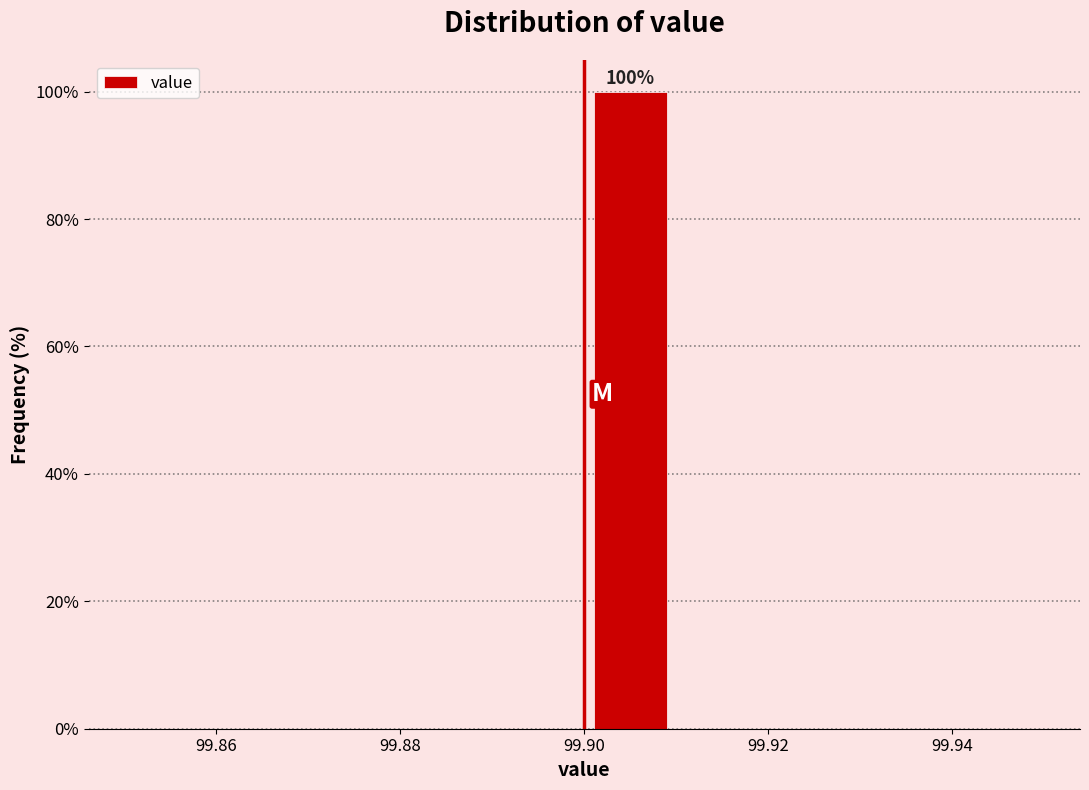

Over which range of the x-axis is the bar tallest?

99.90 to 99.91